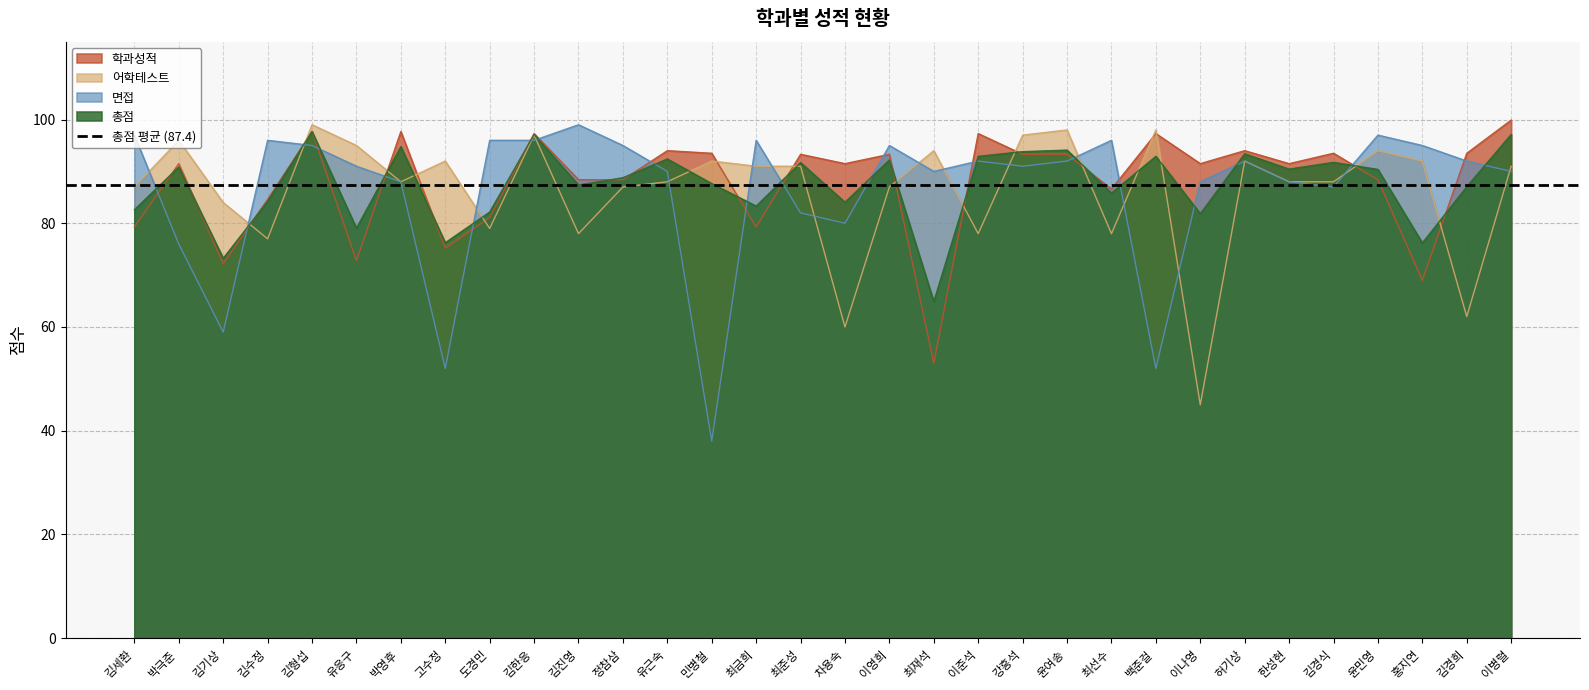

At how many categories does at least one series exceed 92?

27